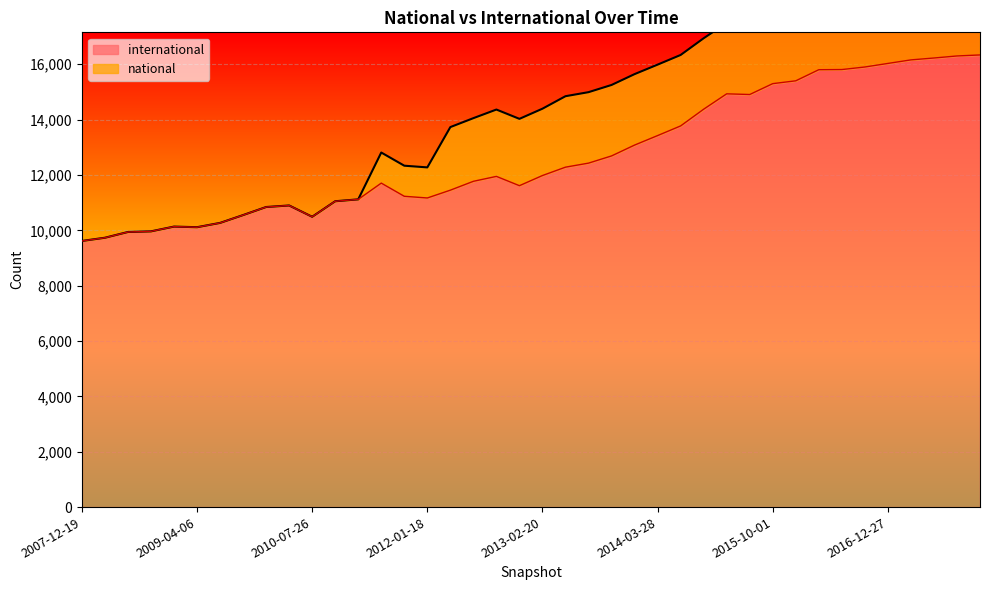

Does the chart display data point markers on the line(s)?

No